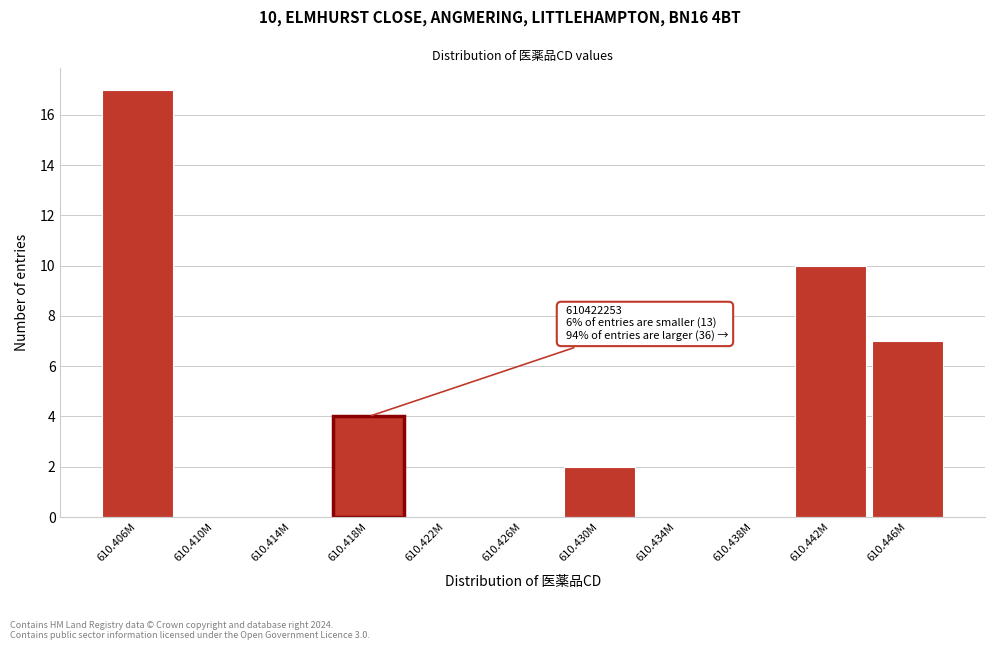

Reading left to right, list all the values displayed in this chart.

610.406M=17	610.410M=0	610.414M=0	610.418M=4	610.422M=0	610.426M=0	610.430M=2	610.434M=0	610.438M=0	610.442M=10	610.446M=7